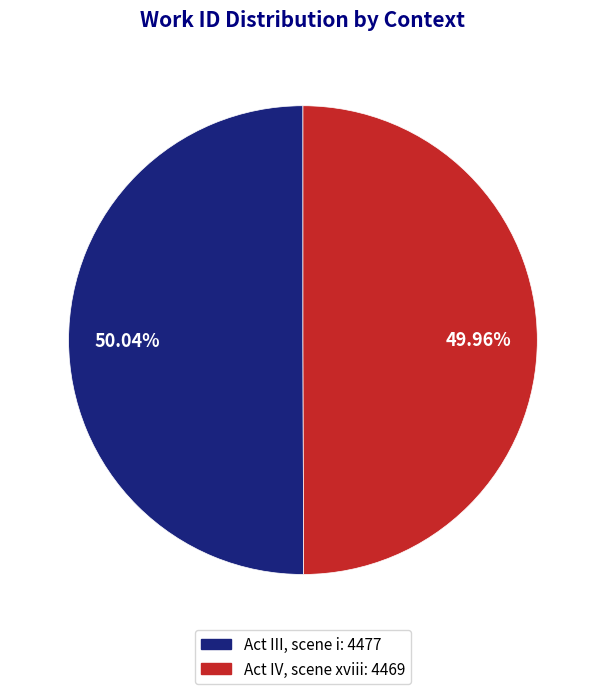

Is there any slice that represents more than half of the pie?

Yes